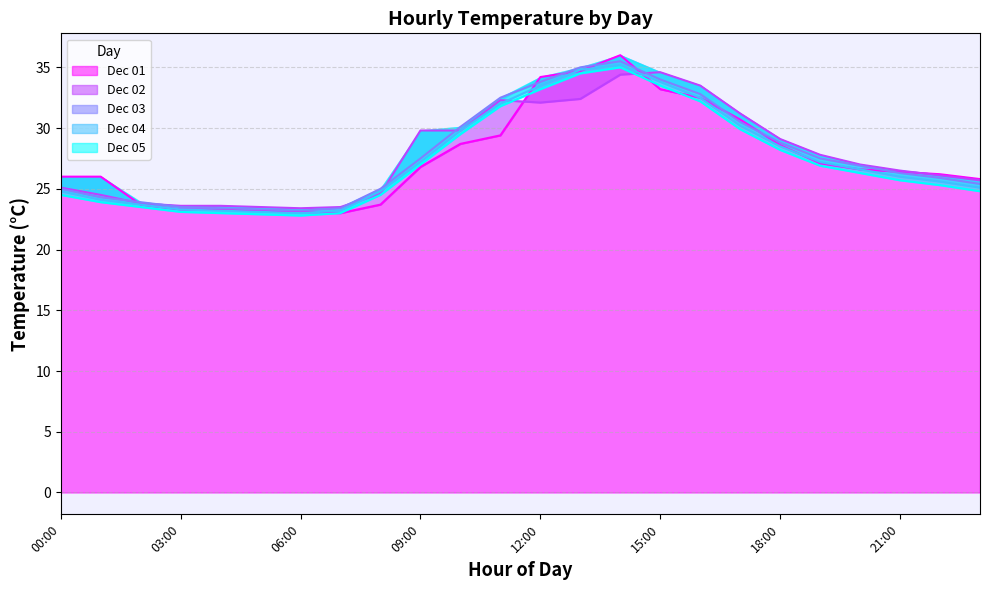

At which category does Dec 01 reach its first local valley?

07:00